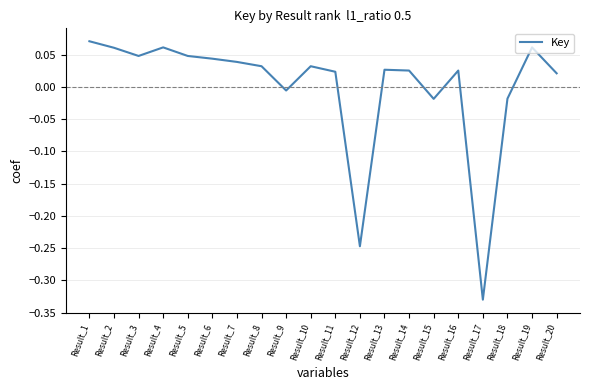

Which label corresponds to the largest value in the chart?

Result_1